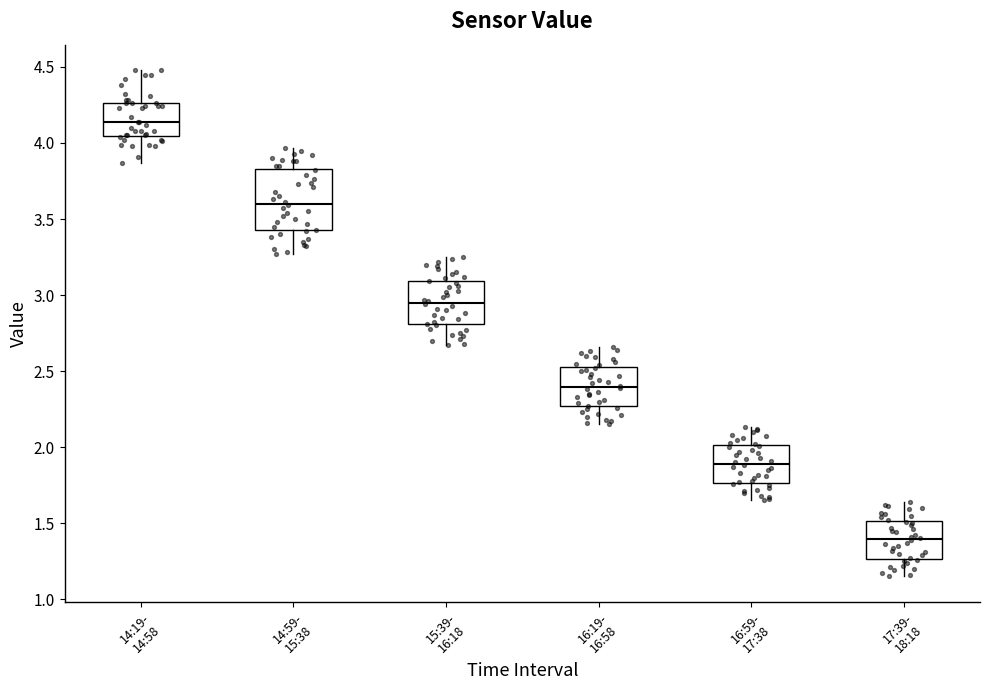

Which box's median line is the lowest?

17:39- 18:18